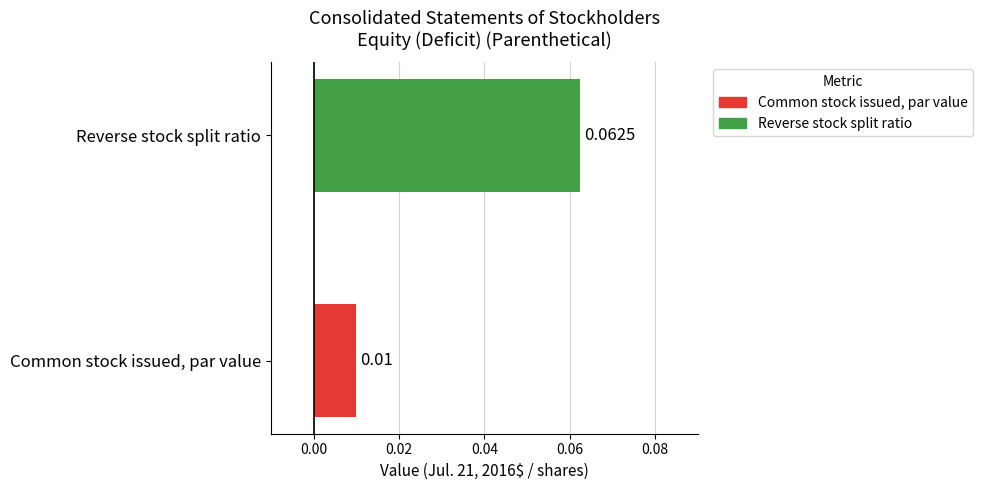

At which label is the value closest to 0?

Common stock issued, par value